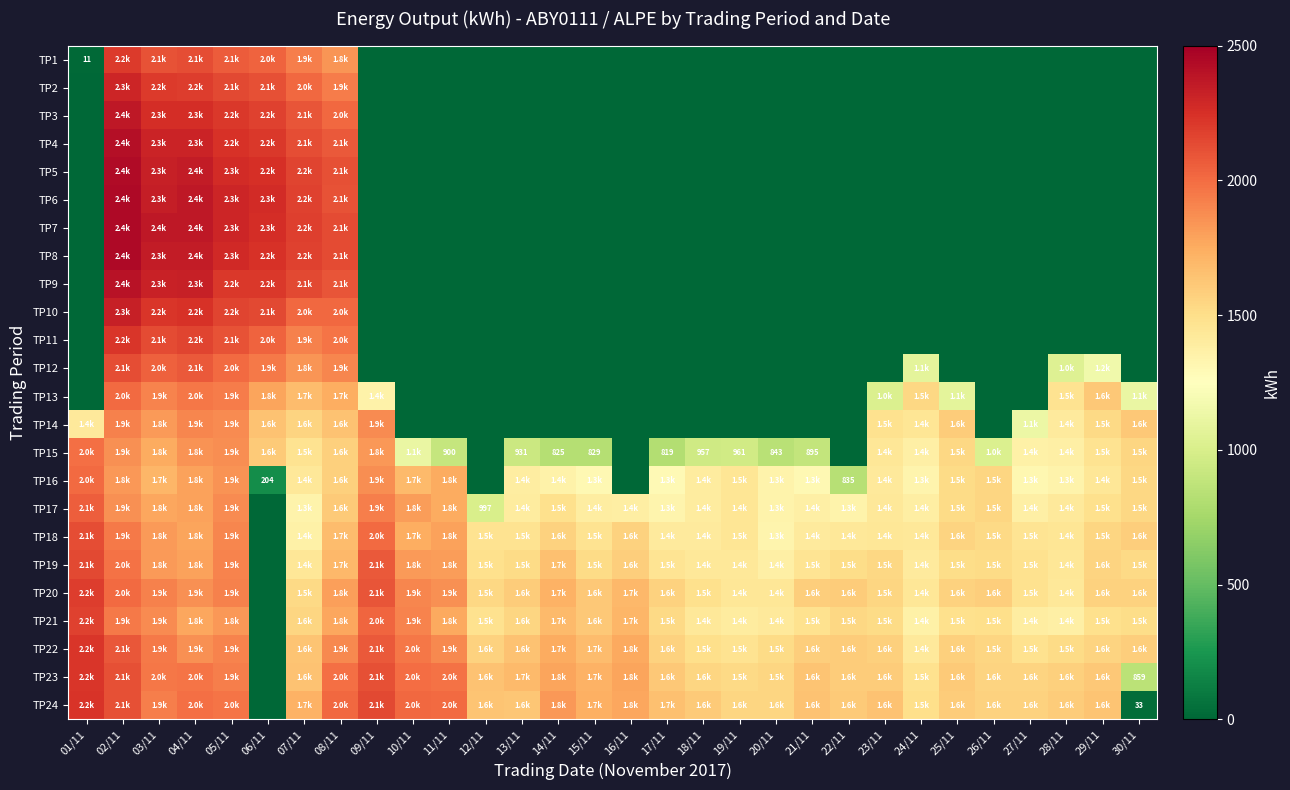

List the labels in order of TP18 value, largest first.

01/11, 09/11, 02/11, 05/11, 03/11, 11/11, 04/11, 10/11, 08/11, 30/11, 16/11, 14/11, 25/11, 29/11, 26/11, 13/11, 15/11, 12/11, 27/11, 19/11, 28/11, 23/11, 22/11, 24/11, 17/11, 21/11, 18/11, 07/11, 20/11, 06/11